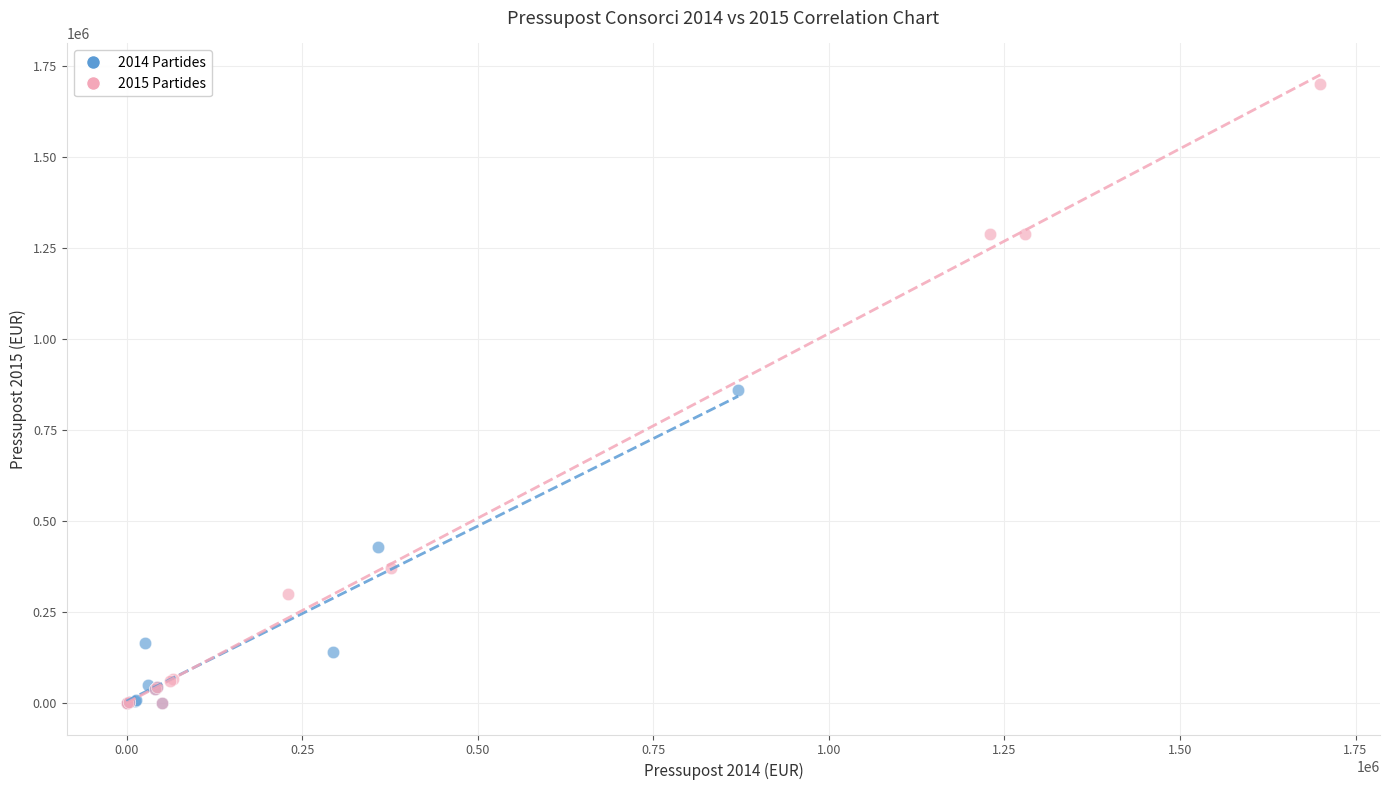

Which series reaches the maximum Y coordinate?

2015 Partides